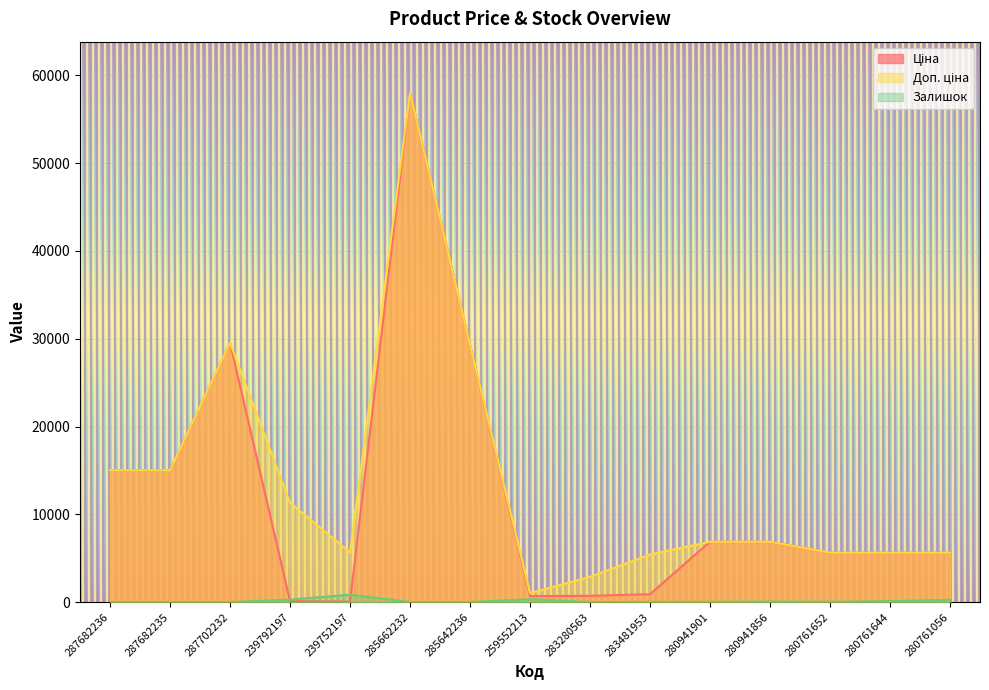

The Залишок series shows 12.0 at 285662232. True or false?

True